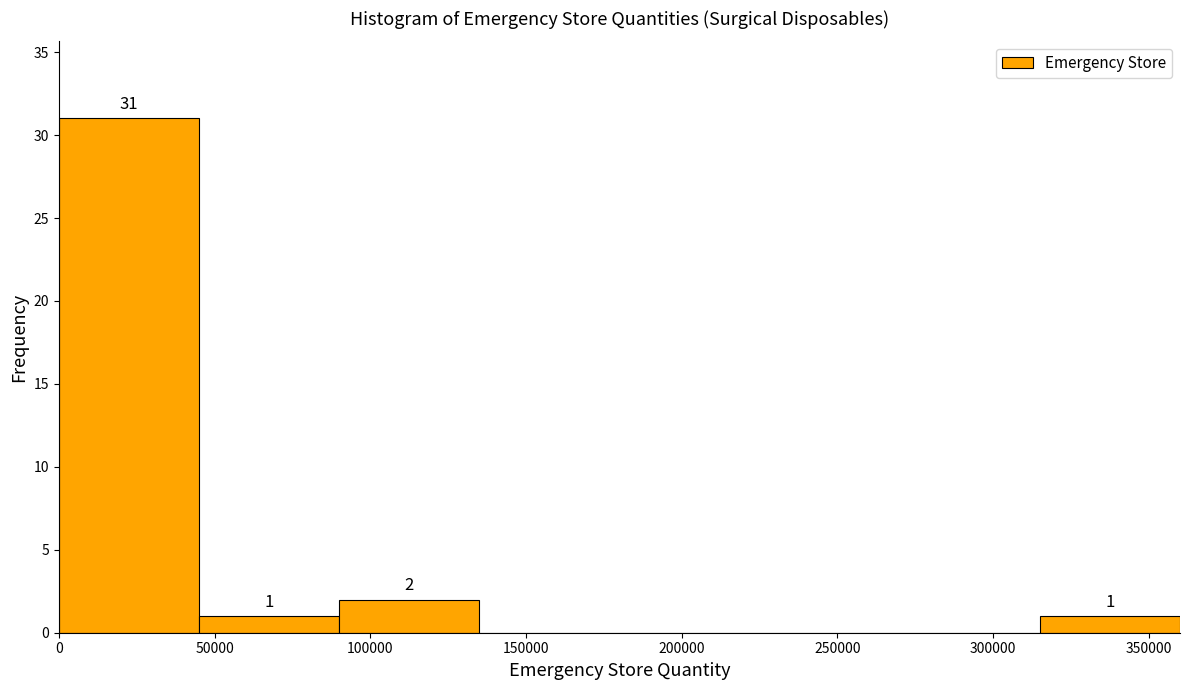

Over which range of the x-axis is the bar tallest?

0 to 45000